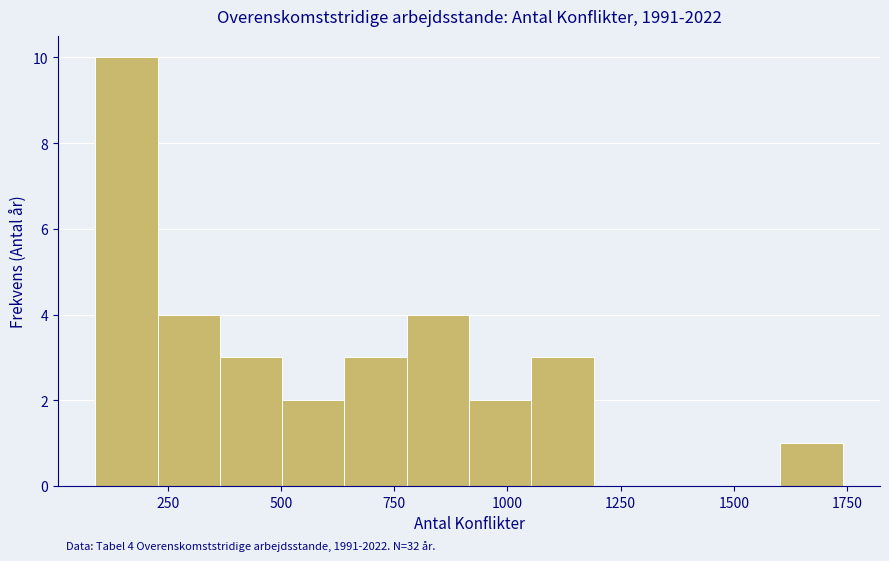

Read against the x-axis, roughly where is the centre of the tallest bar?

150